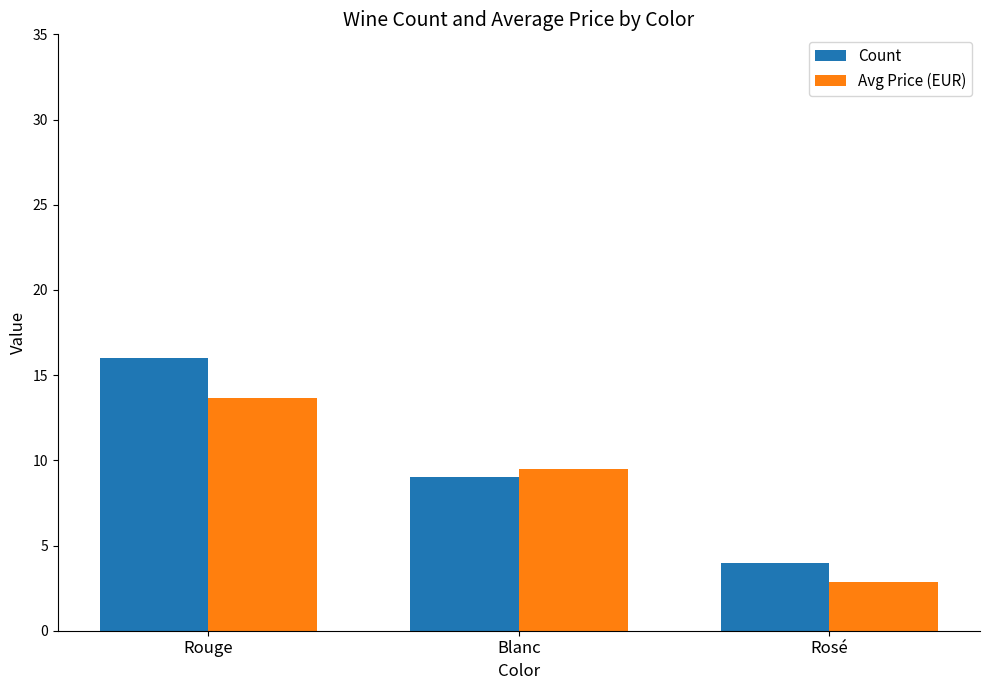

At which label does Avg Price (EUR) reach its minimum?

Rosé